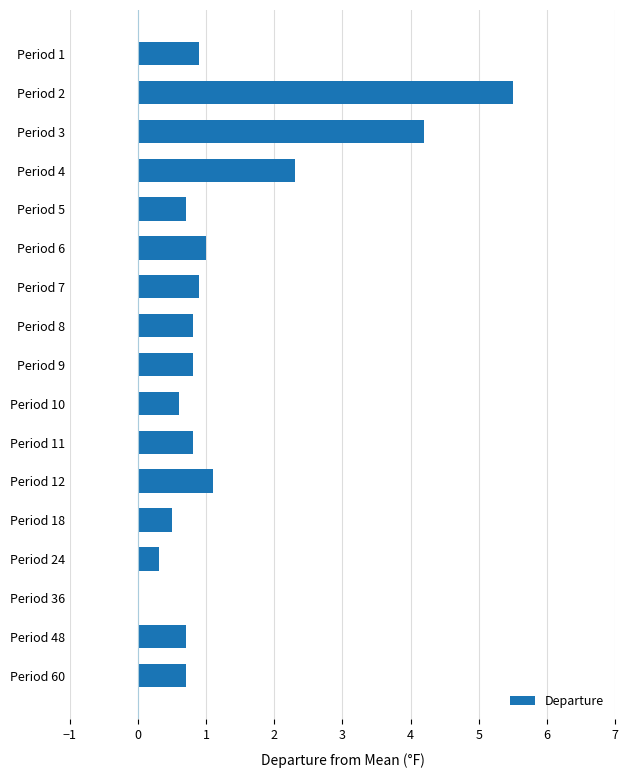

True or false: the data shows 0.3 at Period 24.

True